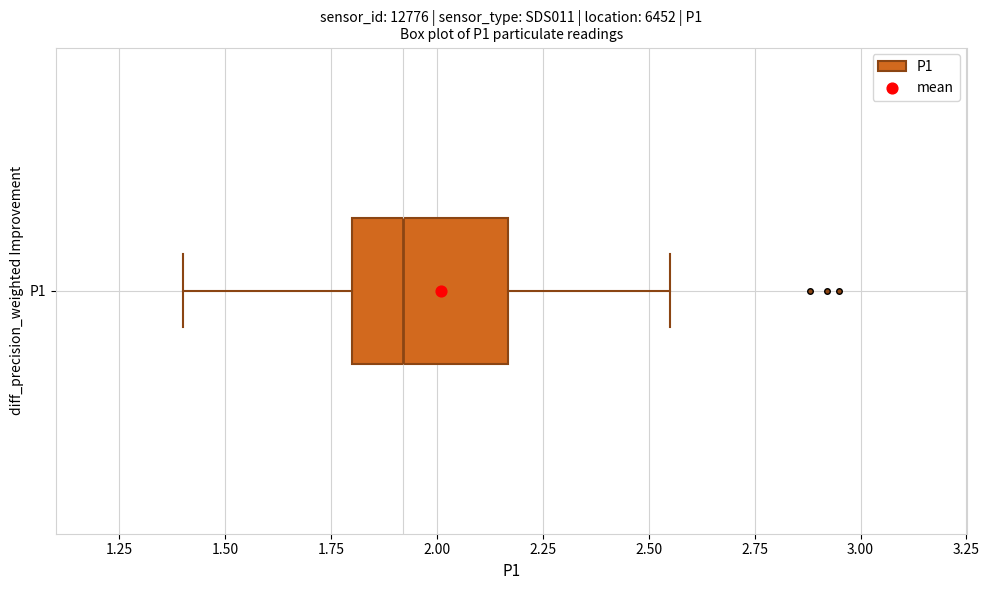

Read this box plot against the x-axis: the position of the median line, the range covered by the box, and the ends of both whiskers. The values are not printed on the chart, so give them approximately, as read against the axis.

median 1.90, box 1.80 to 2.15, whiskers 1.40 to 2.55